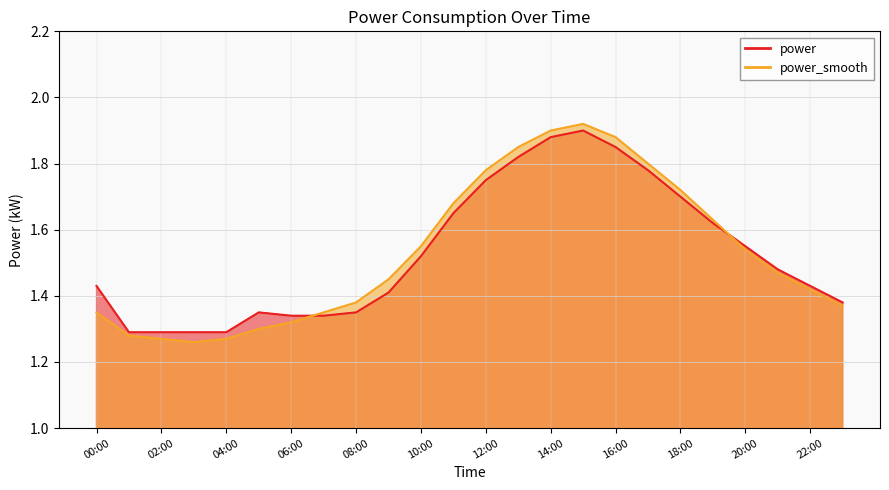

Which has a higher value, 09:00 or 02:00?

09:00